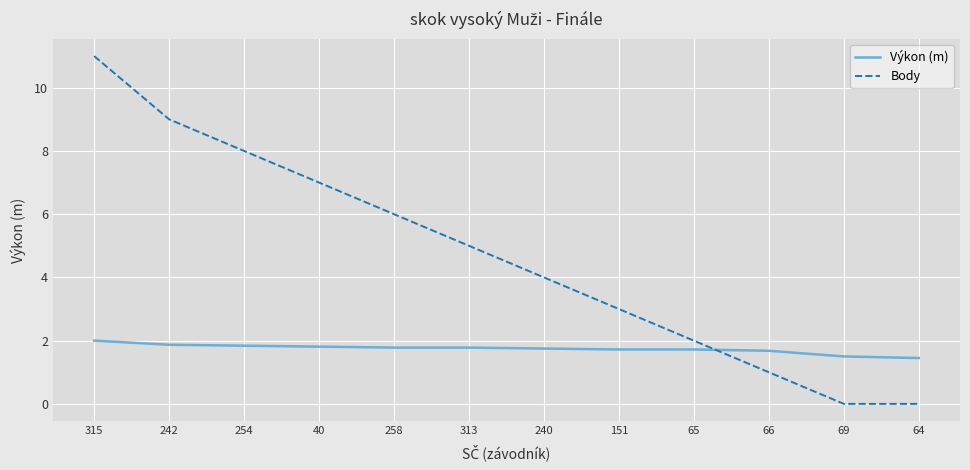

Rank the series by their maximum value, from lowest to highest.

Výkon (m), Body